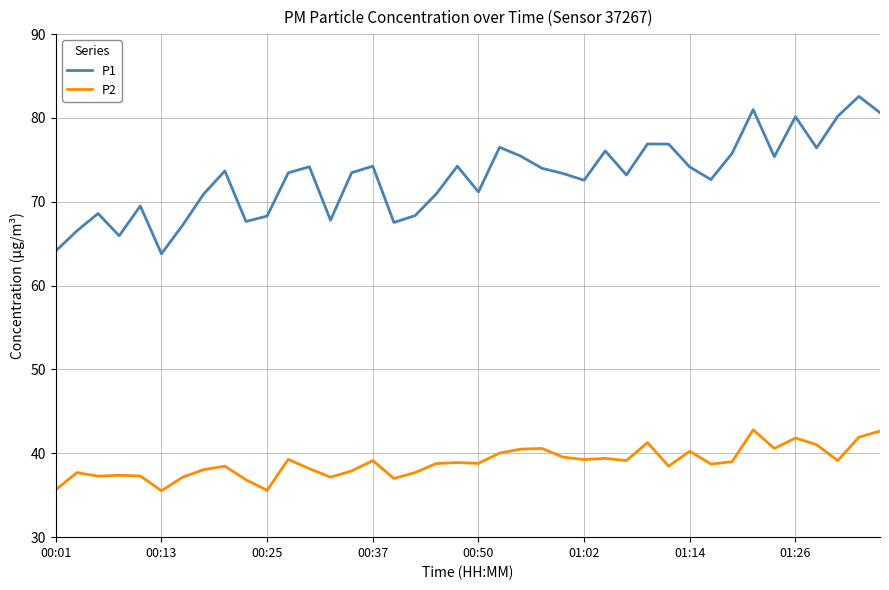

Which series has the largest range (max minus min)?

P1